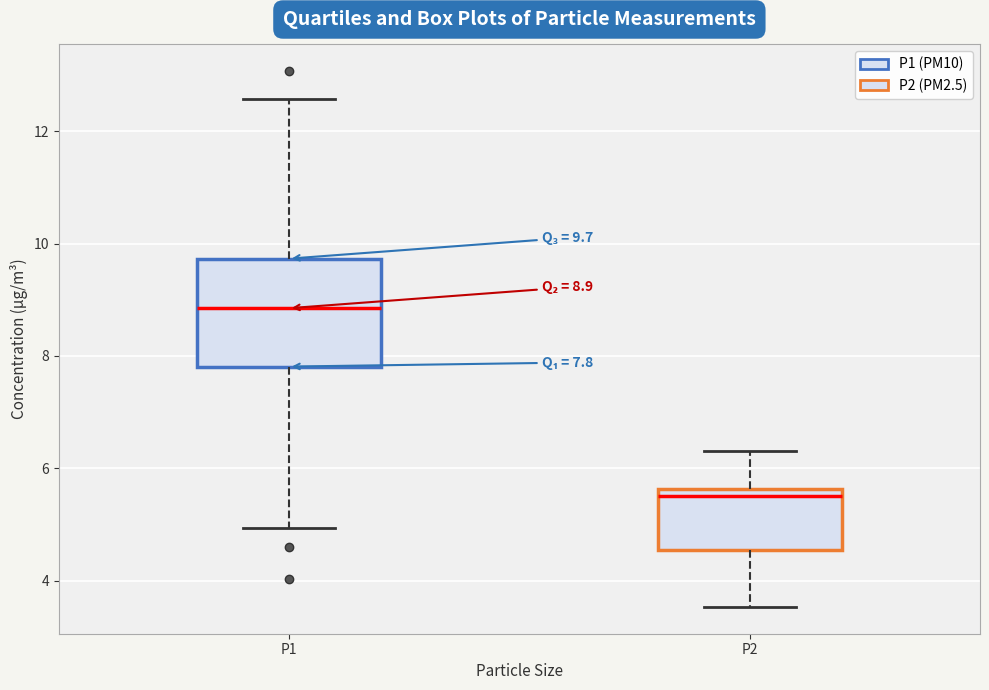

Which box has the lowest median line?

P2